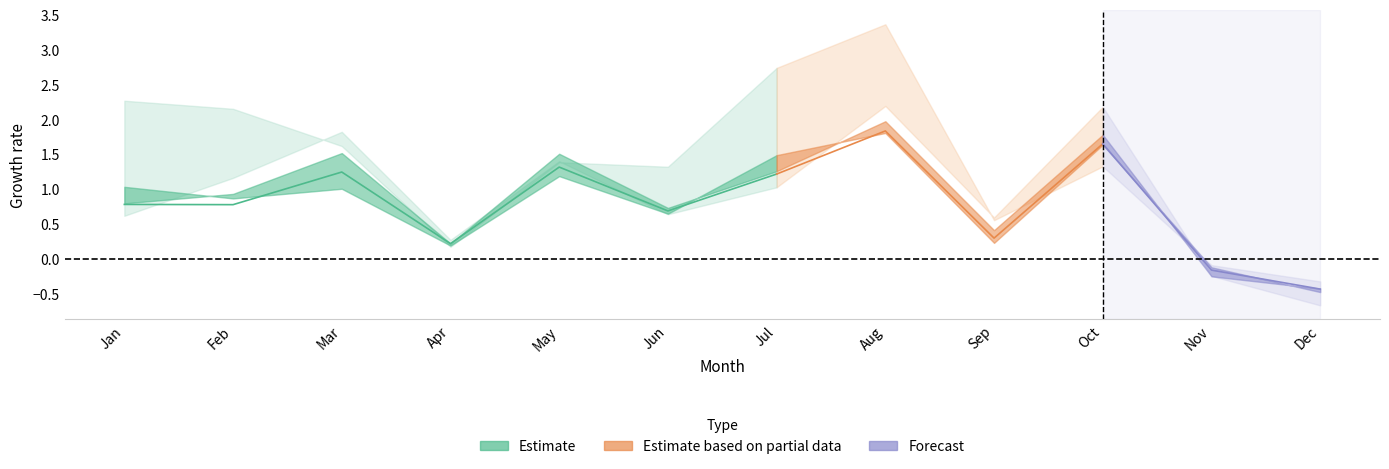

What is the spread (max minus min) of values at Oct?

0.9